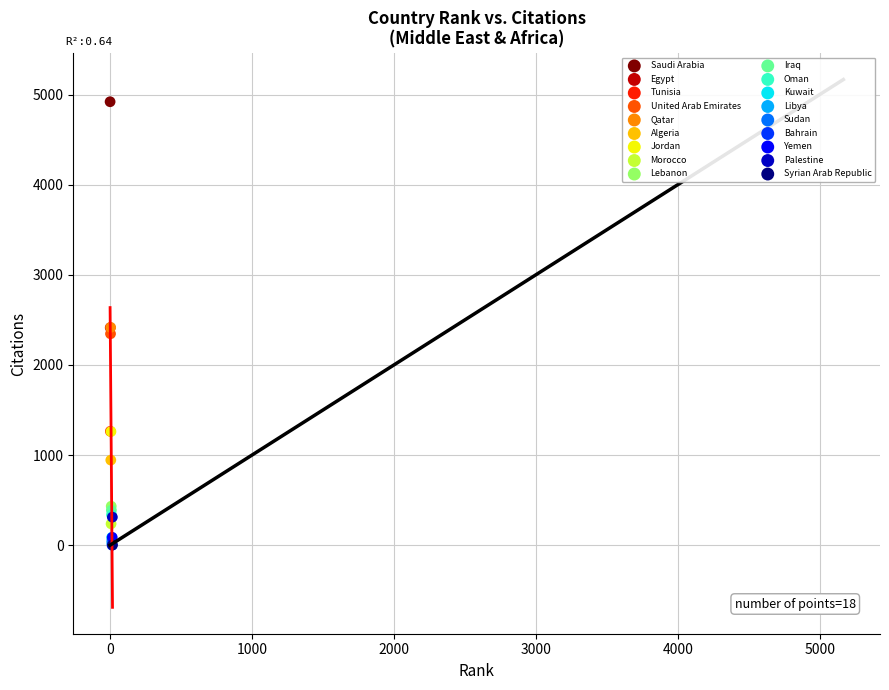

What are all the series names shown in the legend?

Saudi Arabia, Egypt, Tunisia, United Arab Emirates, Qatar, Algeria, Jordan, Morocco, Lebanon, Iraq, Oman, Kuwait, Libya, Sudan, Bahrain, Yemen, Palestine, Syrian Arab Republic